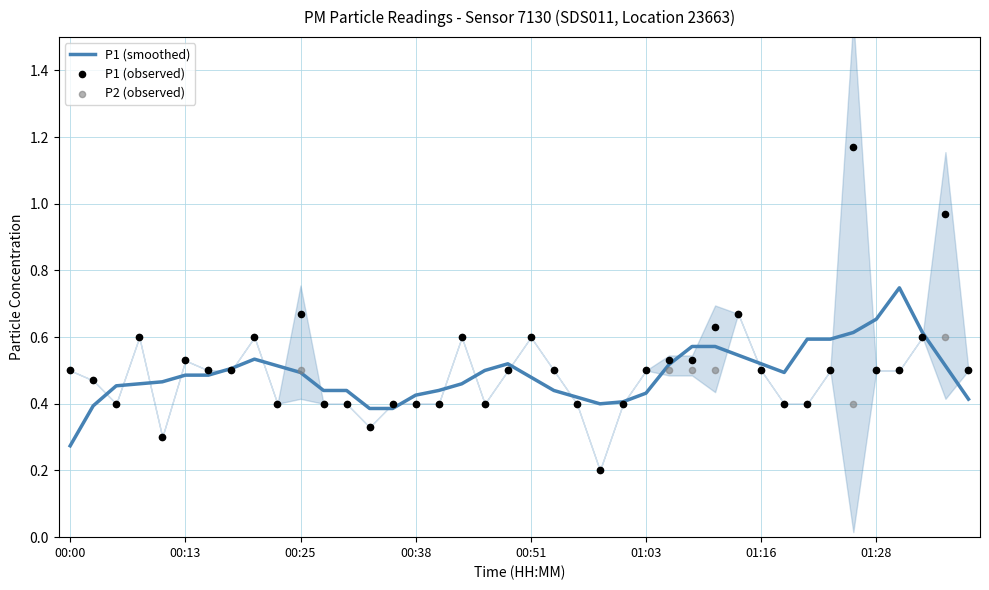

At which category is the sum across all series the highest?

34